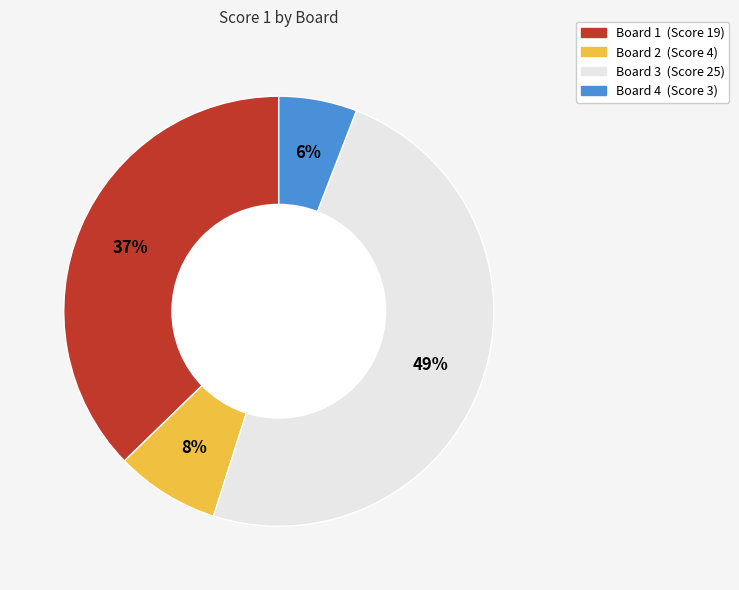

To the nearest percent, what is the difference between the largest and smallest slice percentages?

43%